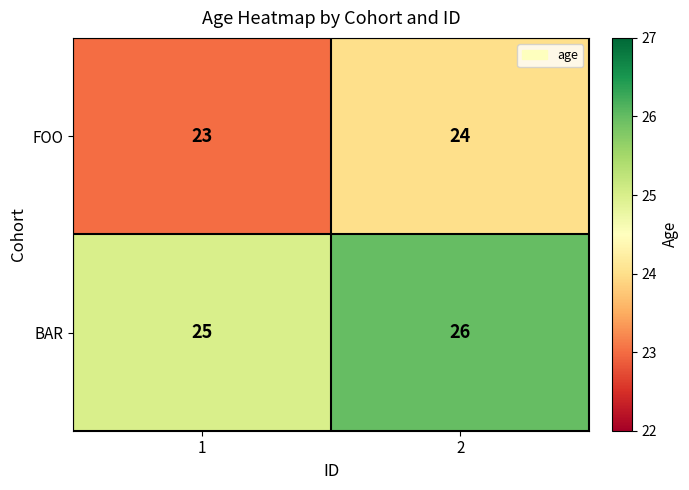

At 2, list the series in order from largest to smallest.

BAR, FOO